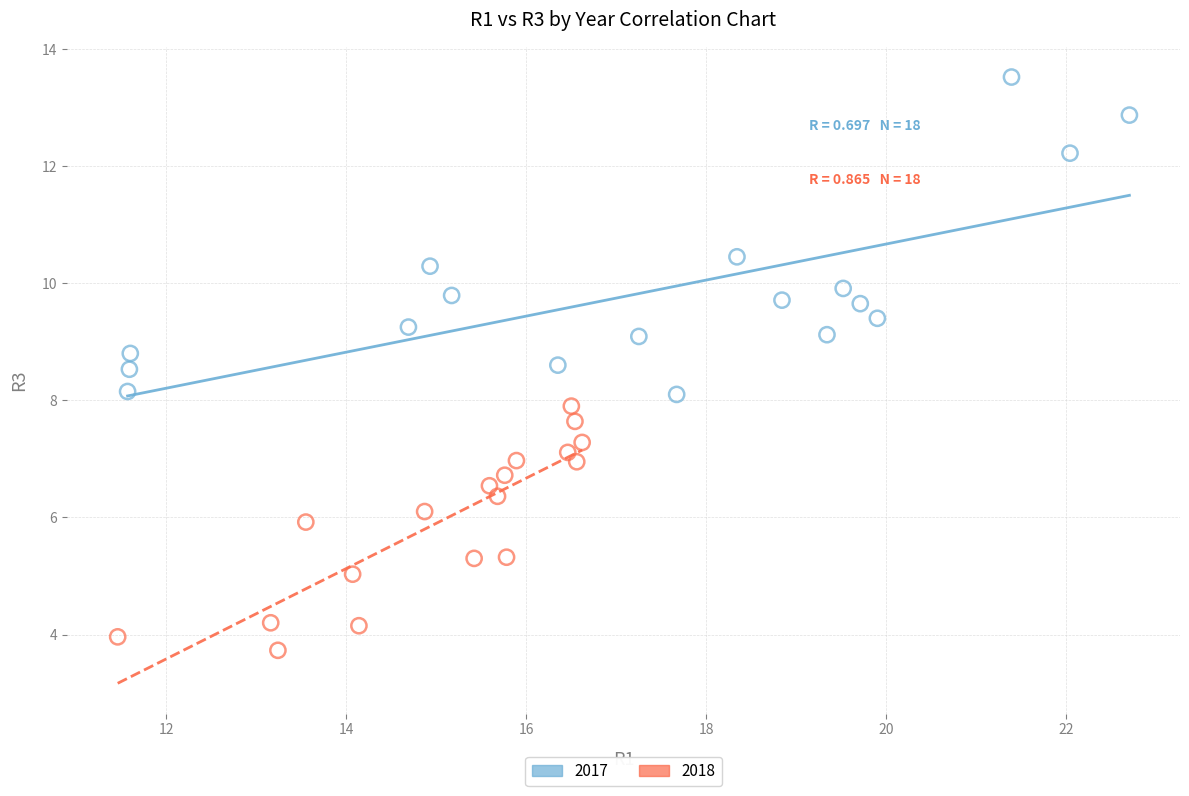

Which series reaches the maximum Y coordinate?

2017